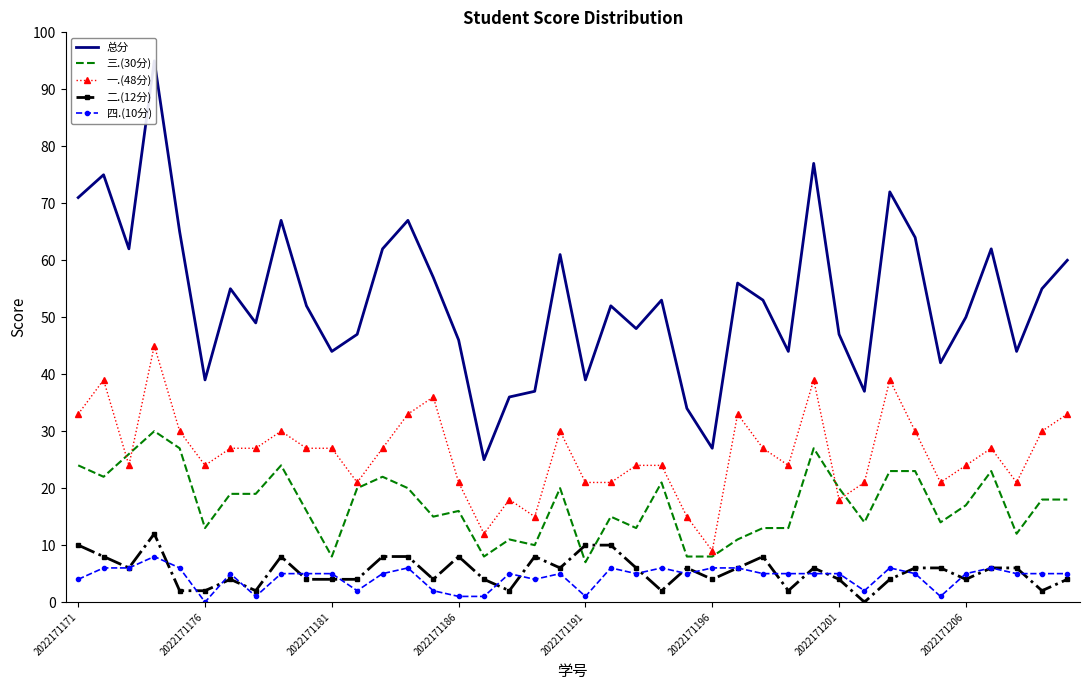

Is it true that 一.(48分) equals 24 at 2022171176?

True